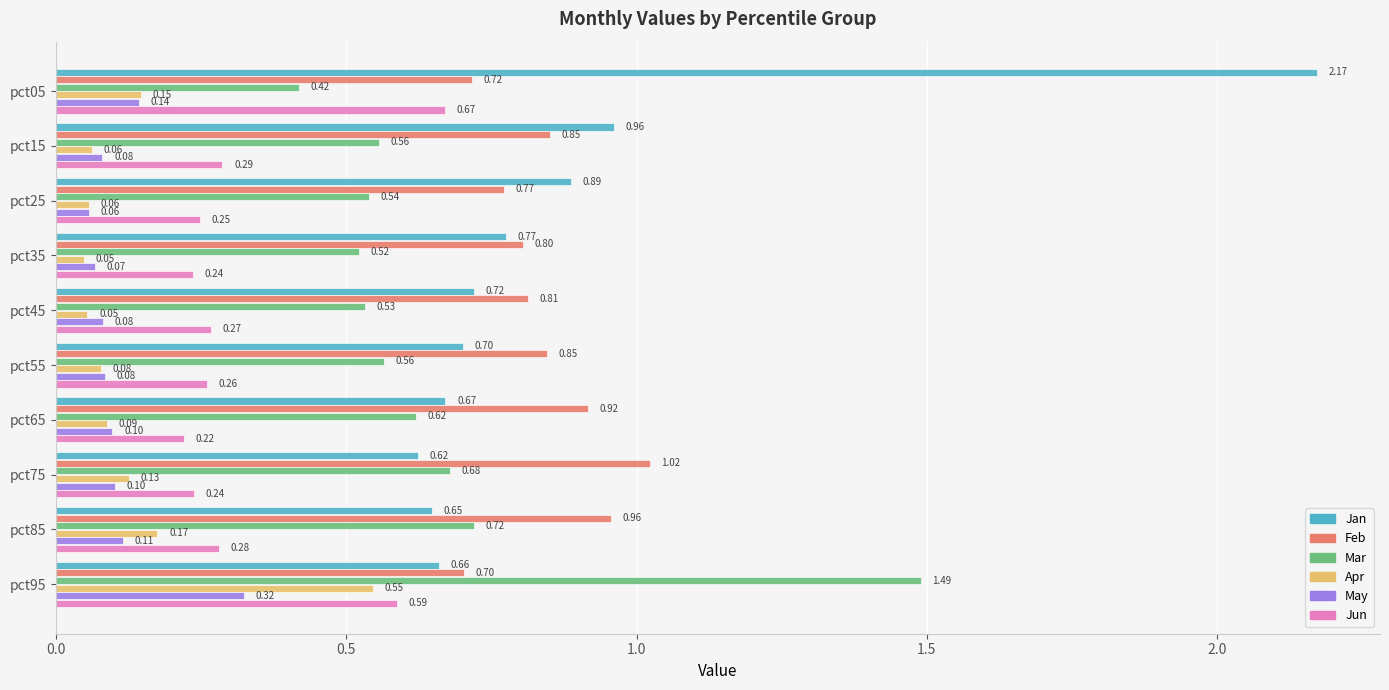

What is the total value across all series at pct35?

2.5